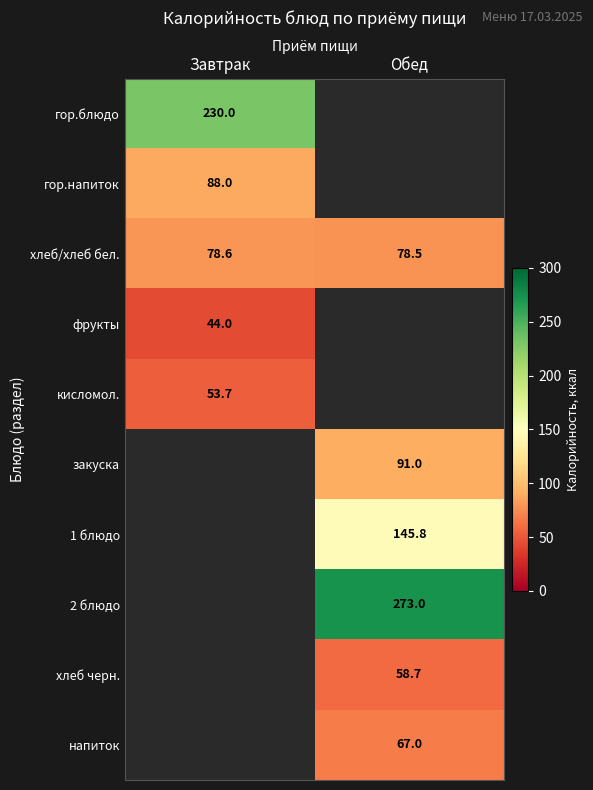

Is it true that 2 блюдо equals 483.7 at Обед?

False